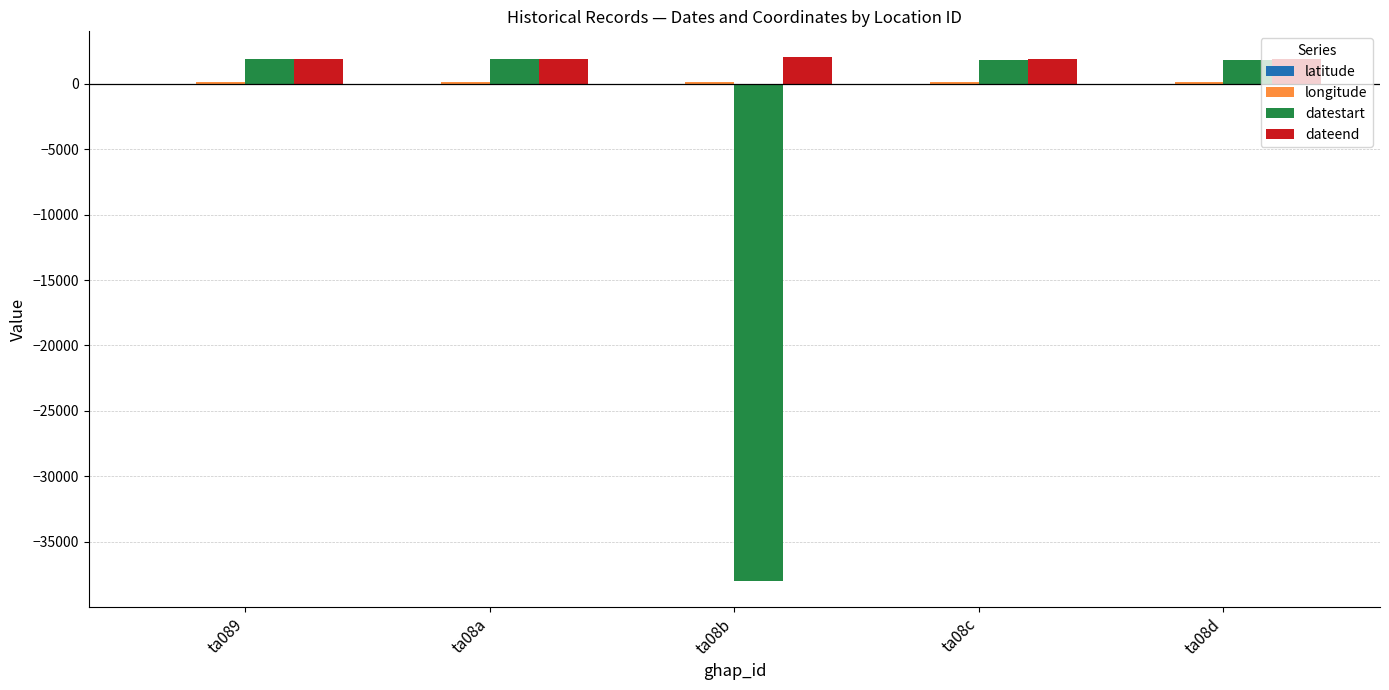

The value of dateend at ta08a is 1935.0. True or false?

True